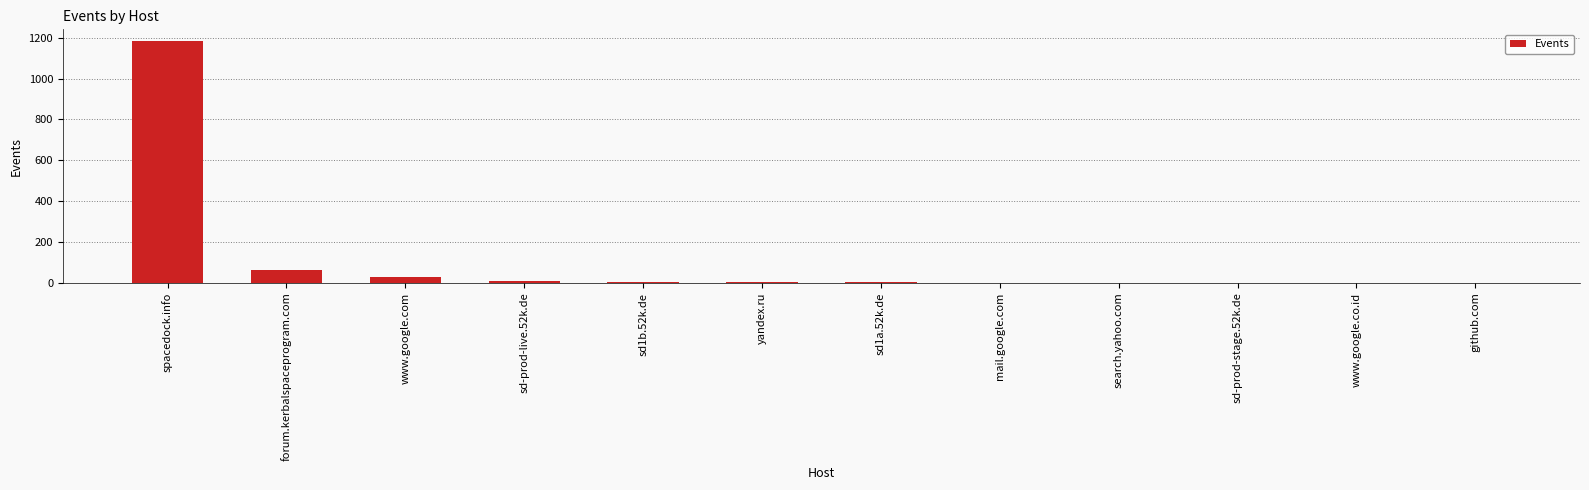

What is the difference between the values at sd1a.52k.de and www.google.co.id?

1